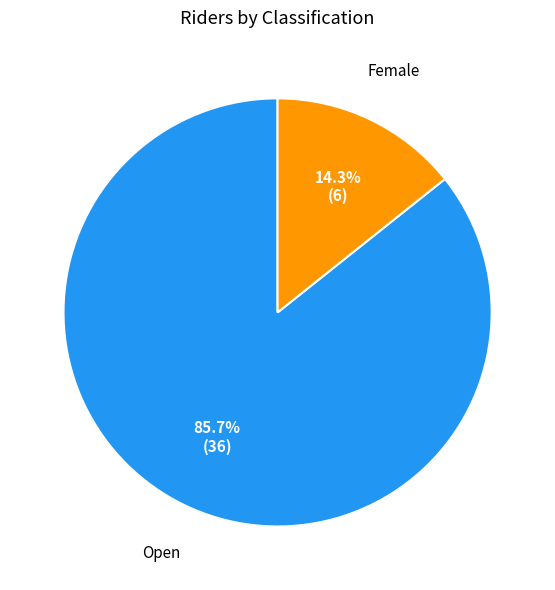

The Open slice represents 99% of the pie. True or false?

False